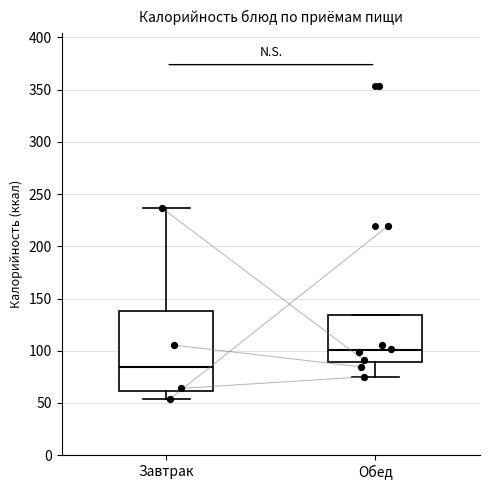

Reading left to right, read every box against the y-axis: the position of its median line, the range the box covers, and the ends of its whiskers. The values are not printed on the chart, so give them approximately, as read against the axis.

Завтрак: median 85, box 60 to 140, whiskers 55 to 235
Обед: median 100, box 90 to 135, whiskers 75 to 135